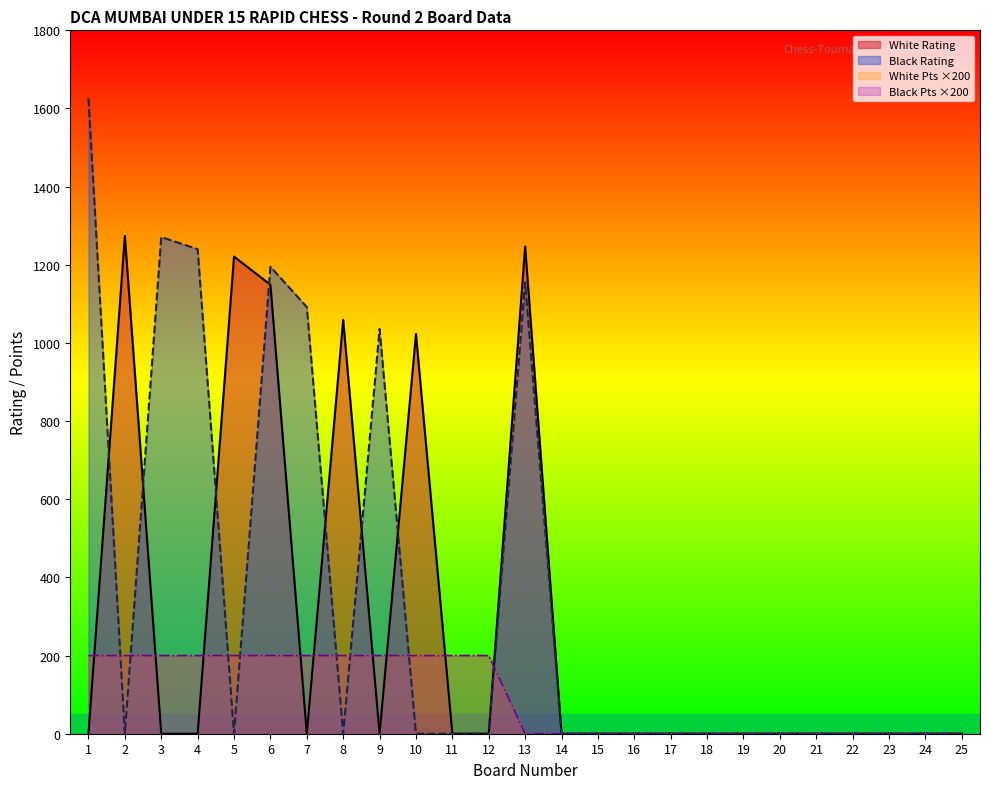

How many data points does each series have?

25